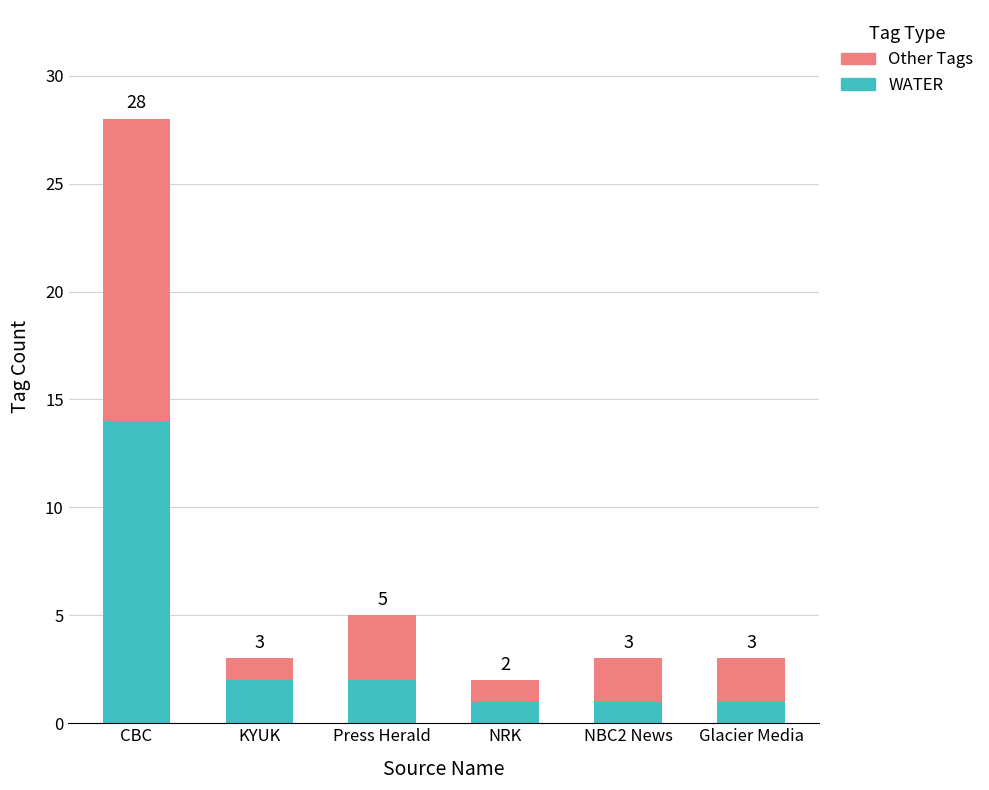

The value of WATER at Glacier Media is 2. True or false?

False